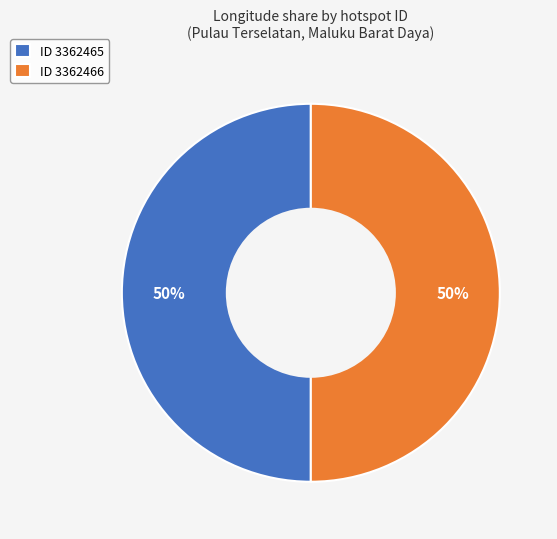

How many slices are in this pie chart?

2